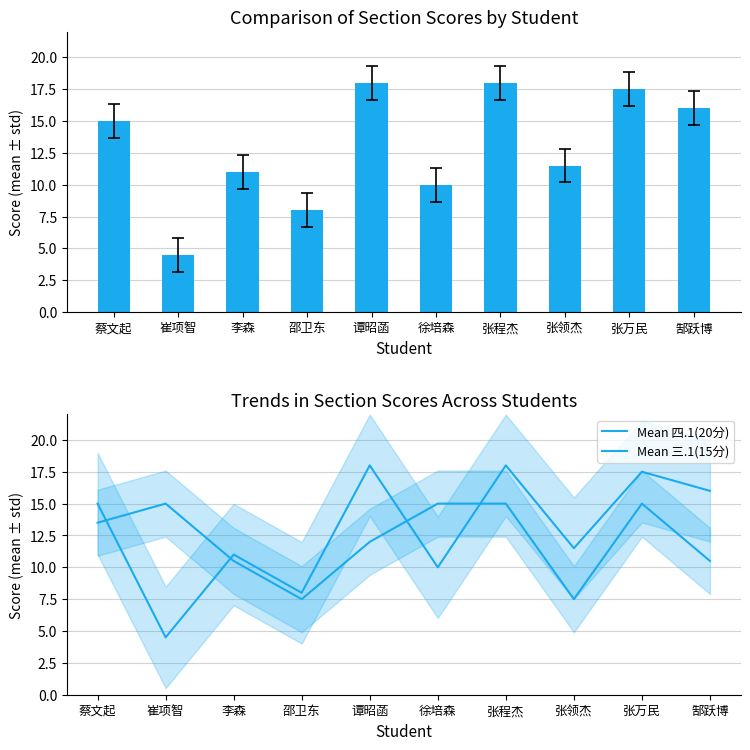

Reading left to right, list all the values displayed in this chart.

四.1(20分): 15.0	4.5	11.0	8.0	18.0	10.0	18.0	11.5	17.5	16.0
Mean 四.1(20分): 15.0	4.5	11.0	8.0	18.0	10.0	18.0	11.5	17.5	16.0
Mean 三.1(15分): 13.5	15.0	10.5	7.5	12.0	15.0	15.0	7.5	15.0	10.5